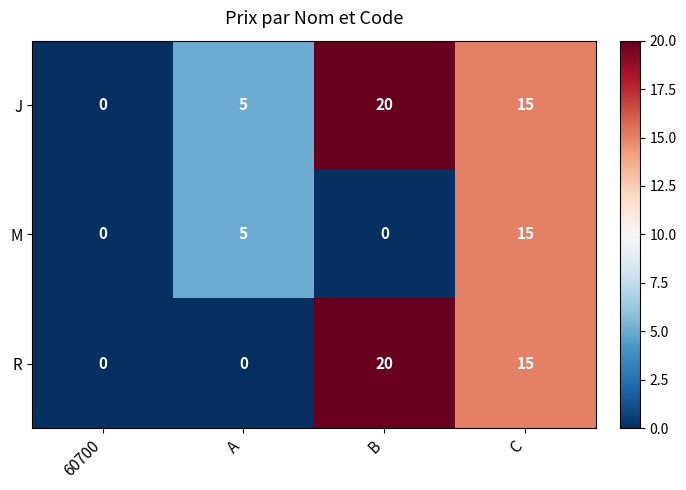

At which category does the chart reach its peak across all series?

B